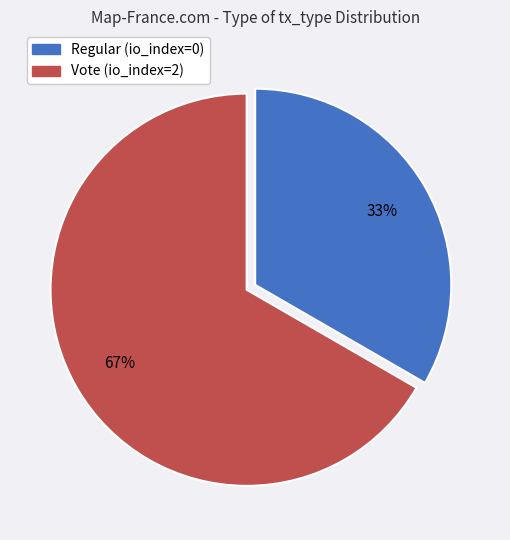

How many slices are in this pie chart?

2